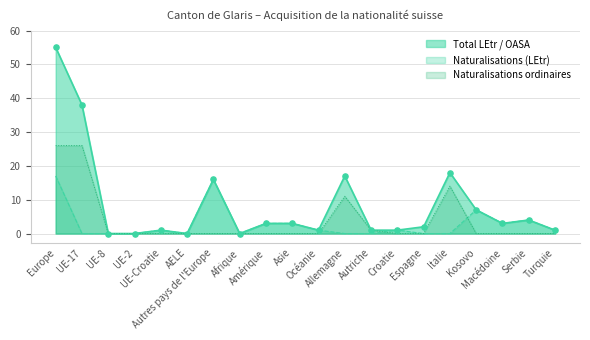

Which series contains the lowest Y value?

Total LEtr / OASA